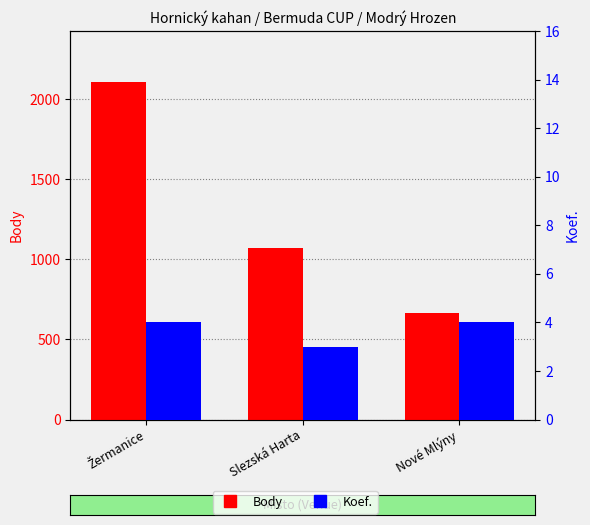

Reading left to right, what are all the values shown in this chart?

Body: 2108	1069	662
Koef.: 4	3	4